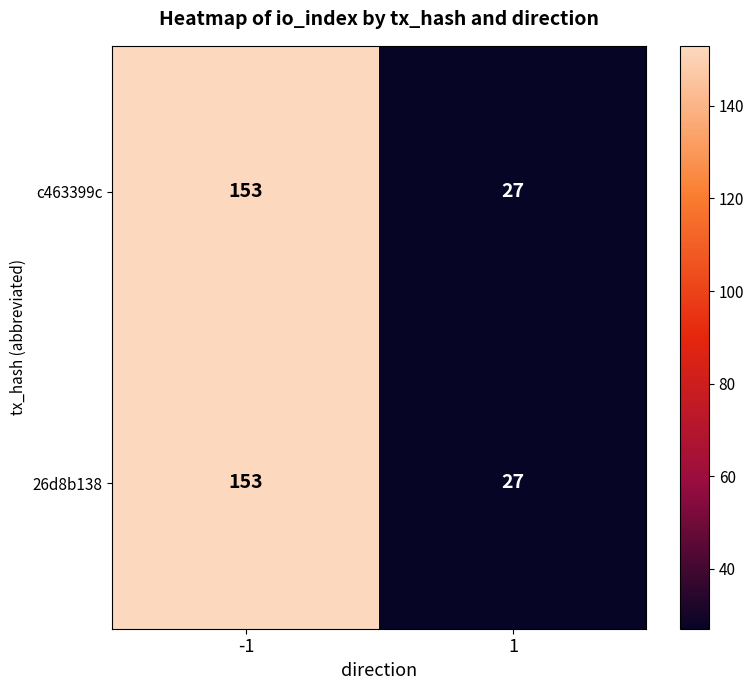

Reading left to right, list all the values displayed in this chart.

c463399c: -1=153	1=27
26d8b138: -1=153	1=27